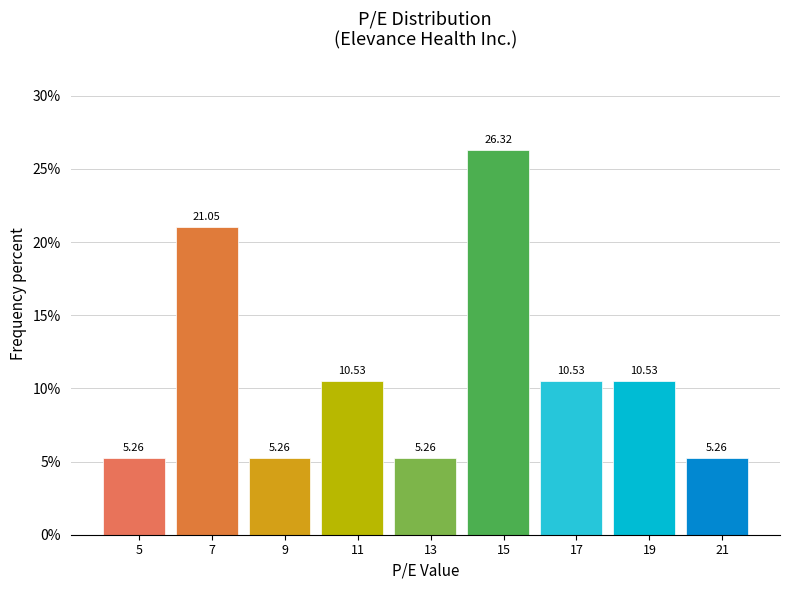

What is the average value?

11.1